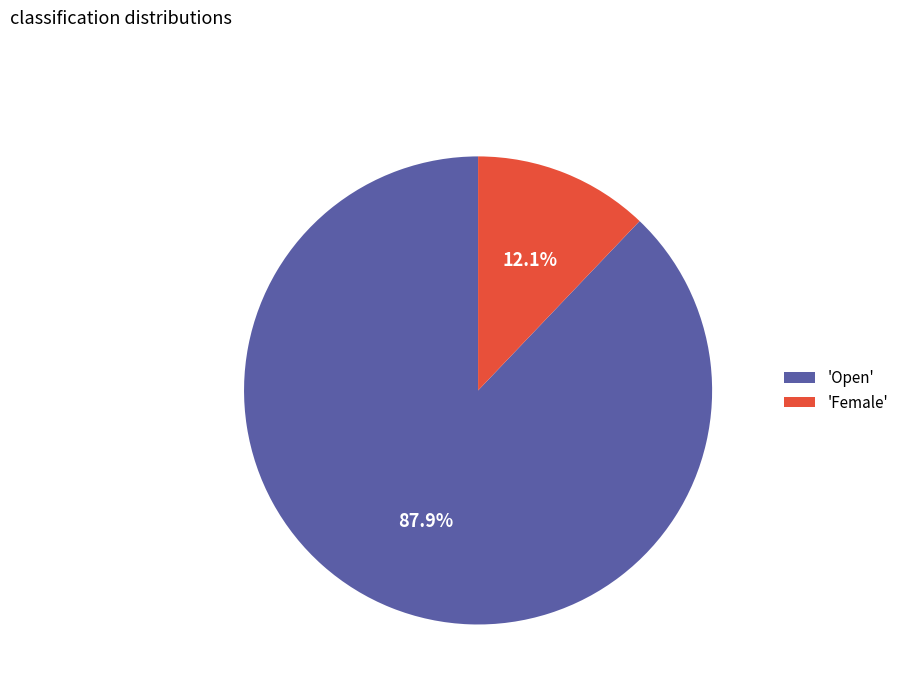

What is the majority slice?

'Open'